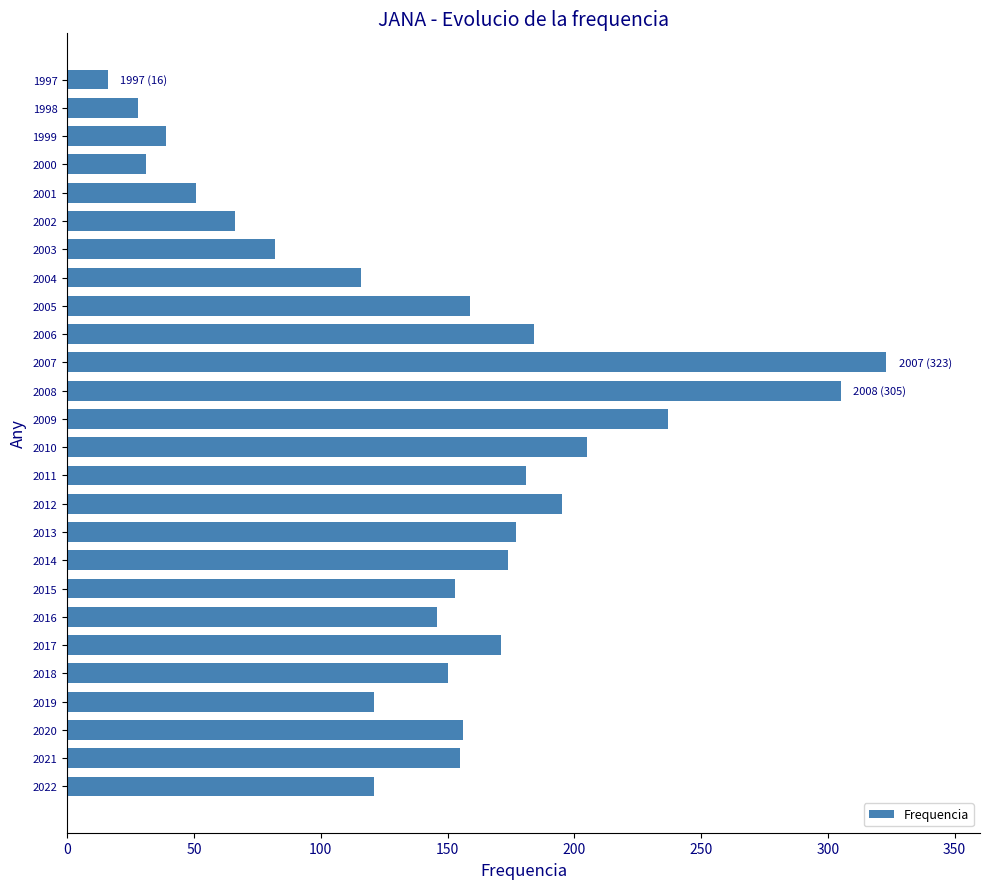

What is the average value?

144